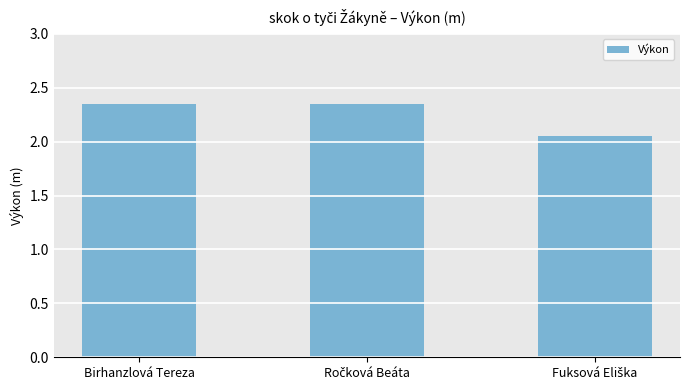

How many values are between 2 and 3?

3